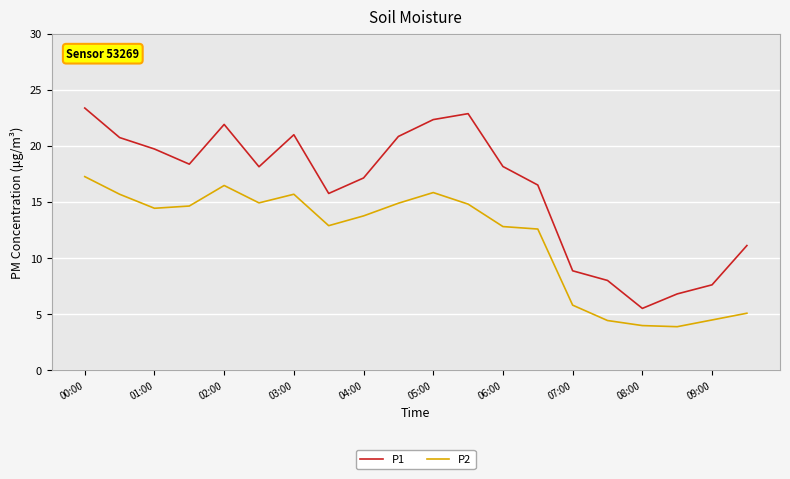

What is the smallest value displayed?

3.9